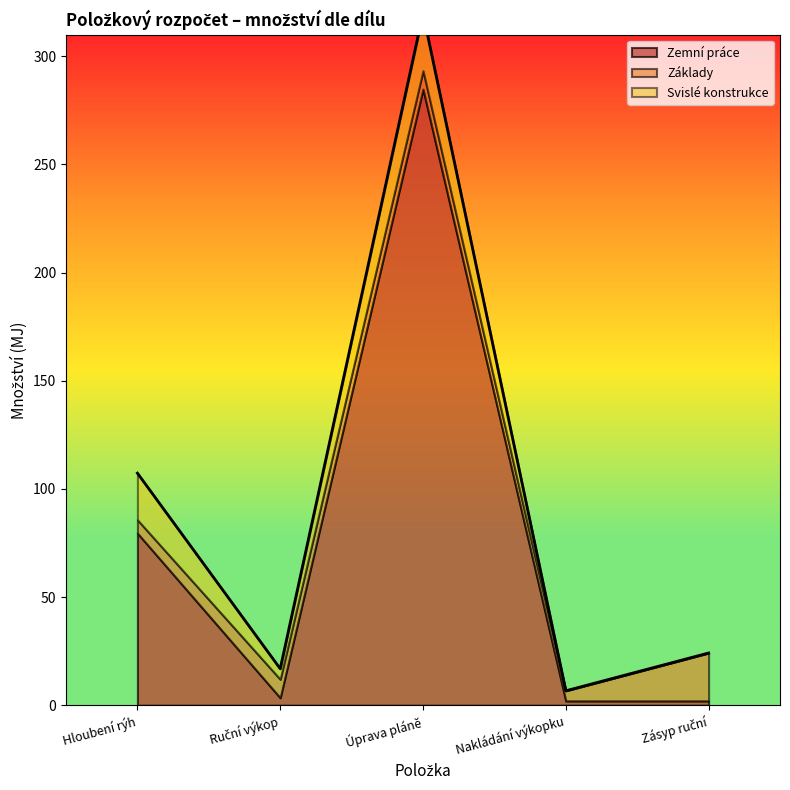

At Zásyp ruční, list the series in order from largest to smallest.

Základy, Zemní práce, Svislé konstrukce